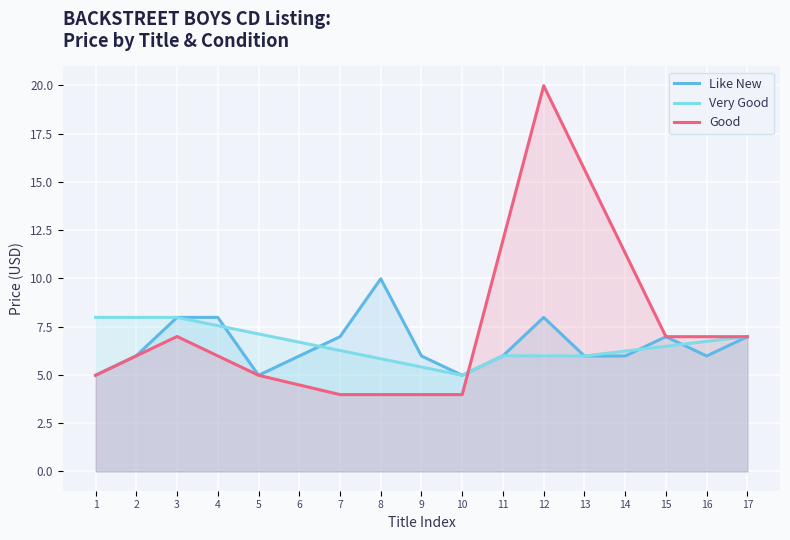

The value of Like New at 9 is 8.0. True or false?

False